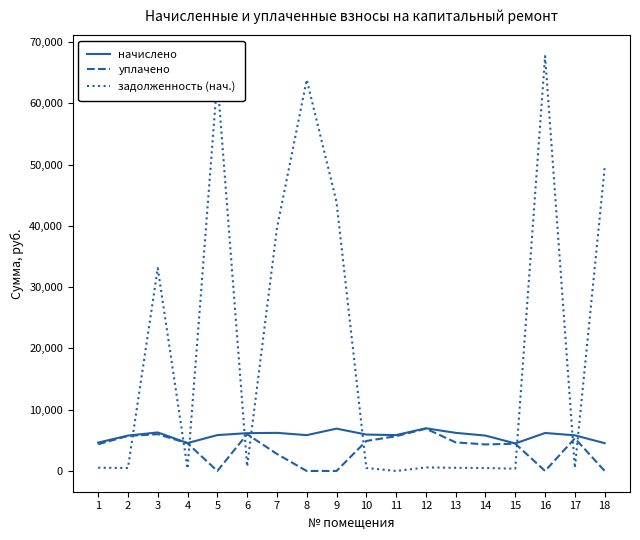

What is the difference between the second highest and minimum values in the задолженность (нач.) series?

63936.0